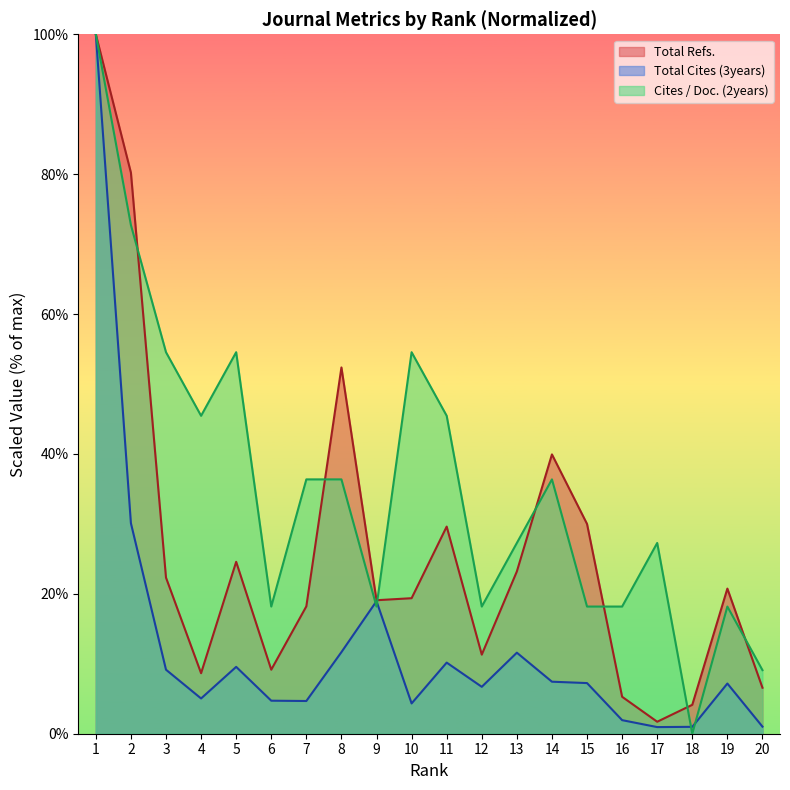

How many values in the Total Cites (3years) series exceed 7?

11